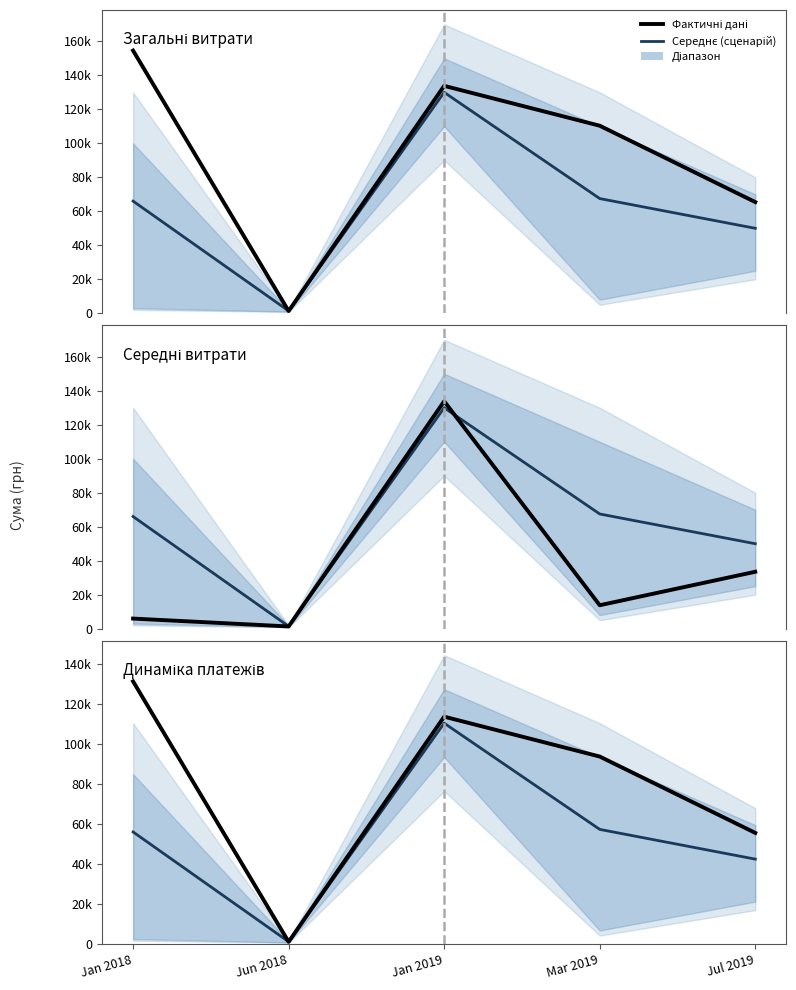

What is the highest value of the Фактичні дані series?

131390.8